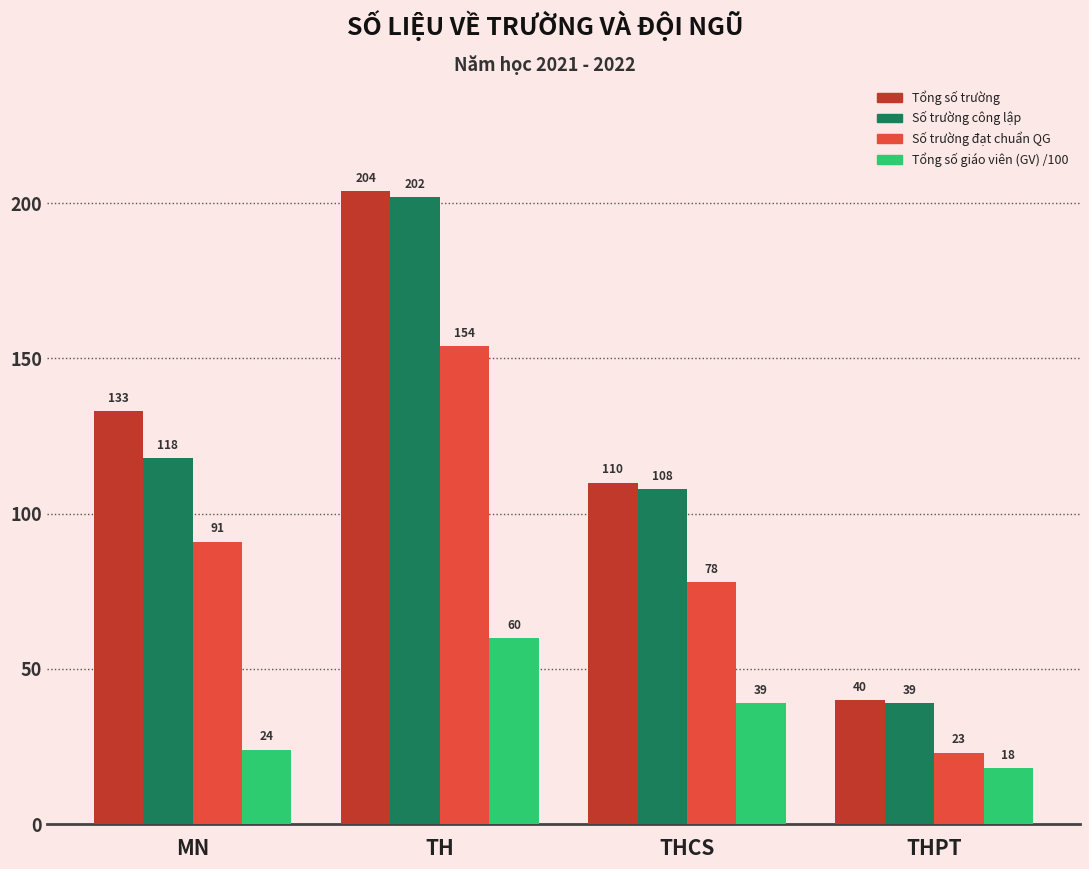

What are all the series names shown in the legend?

Tổng số trường, Số trường công lập, Số trường đạt chuẩn QG, Tổng số giáo viên (GV) /100